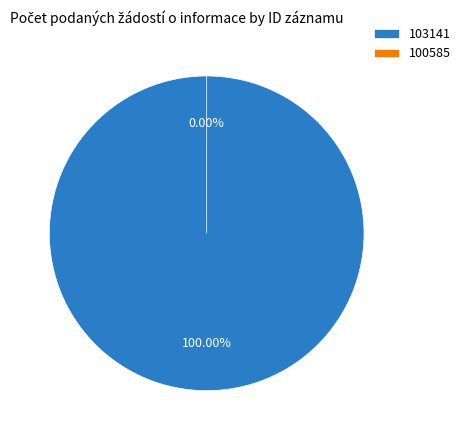

What percentage is the 103141 slice, to the nearest percent?

100%